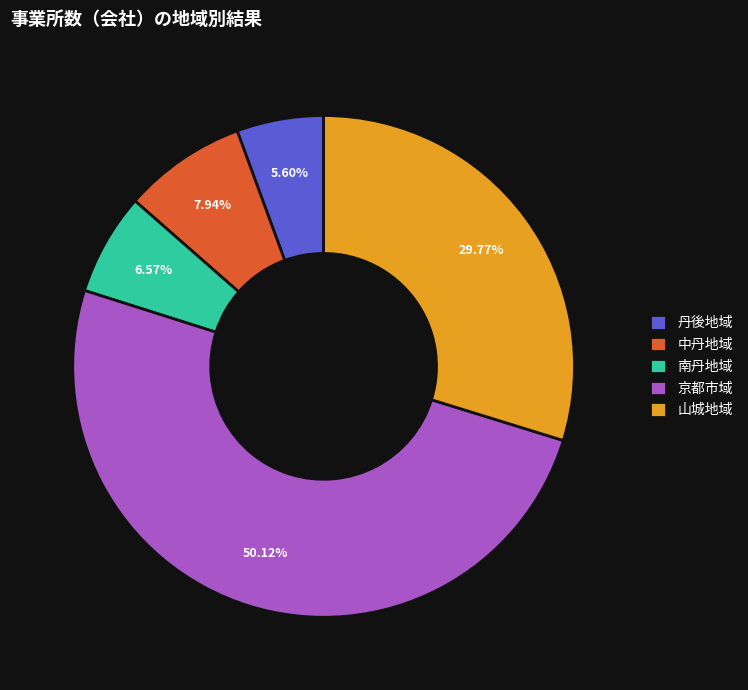

Which slice is the largest?

京都市域